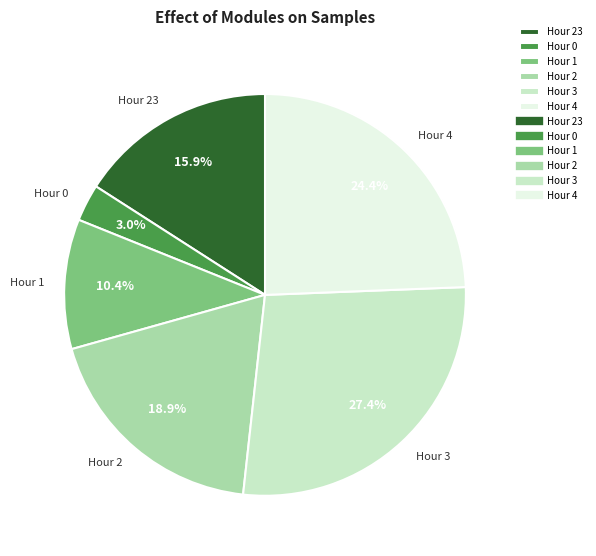

Count the number of slices in the pie.

6